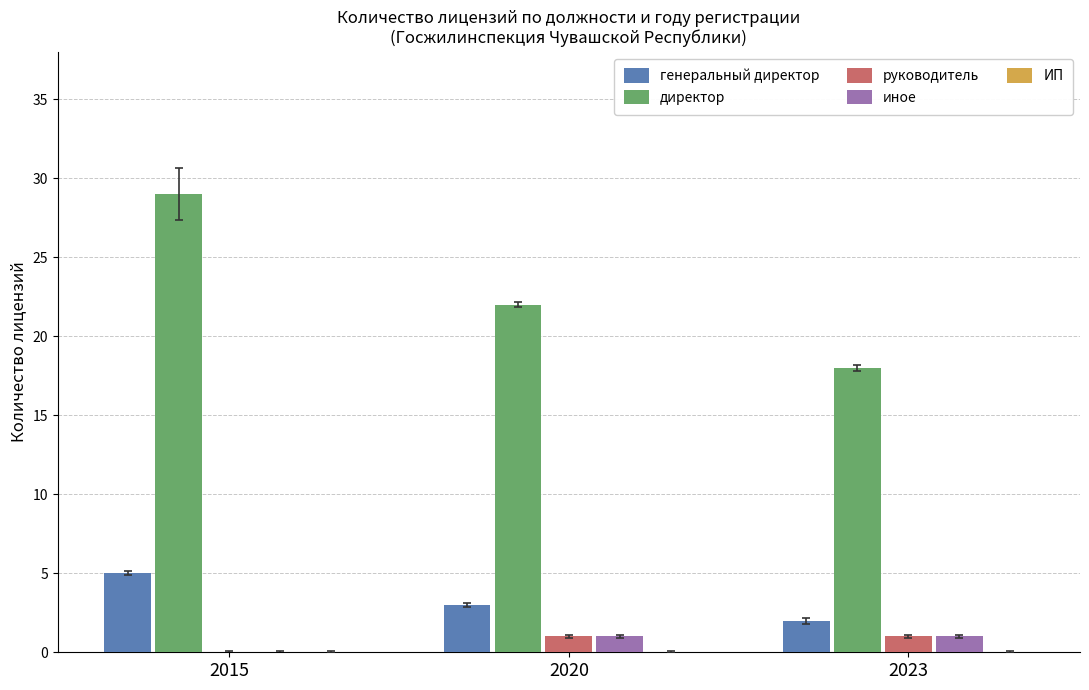

Is the value of директор at 2023 greater than the value of руководитель at 2023?

Yes